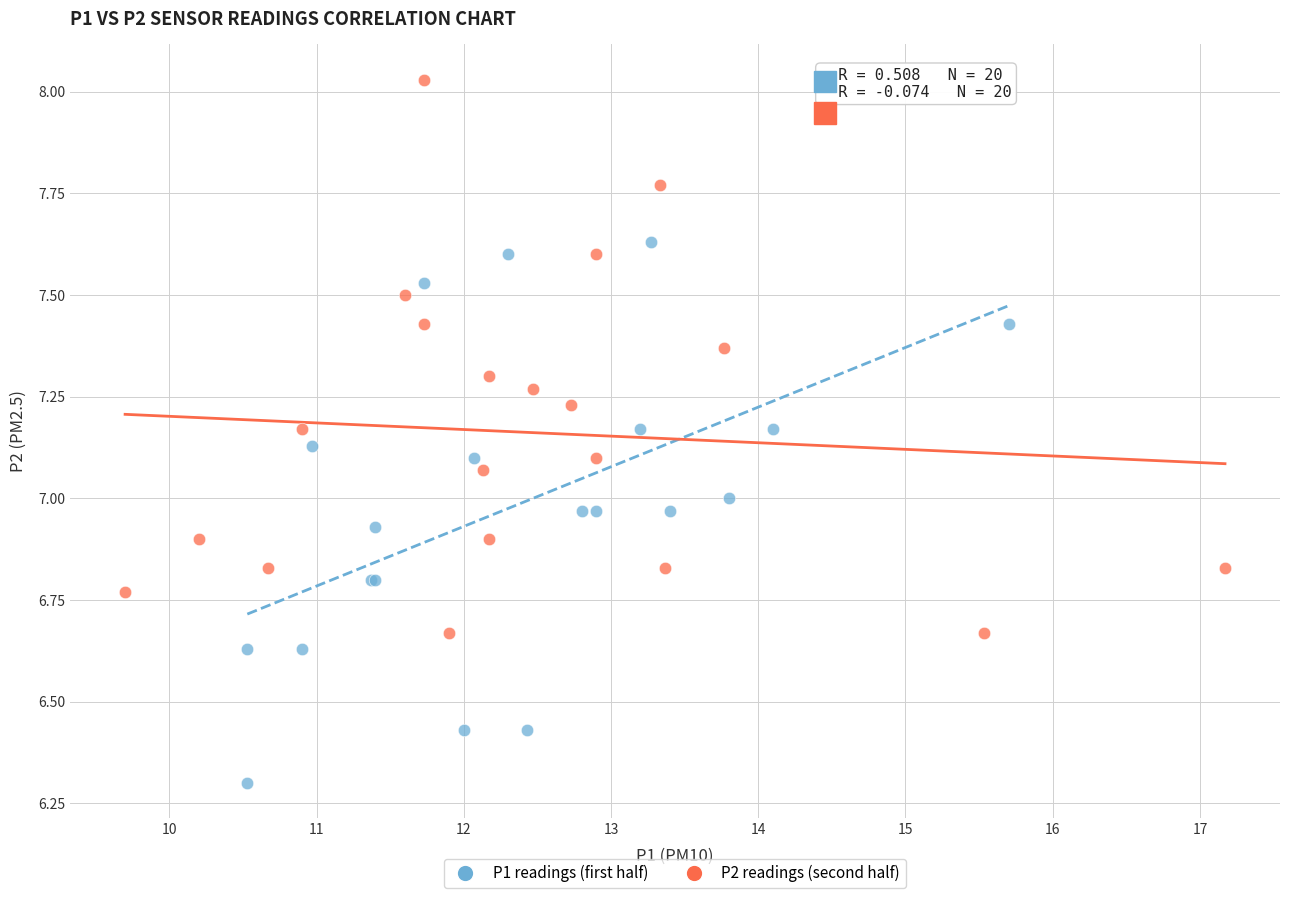

Which series contains the lowest Y value?

P1 readings (first half)